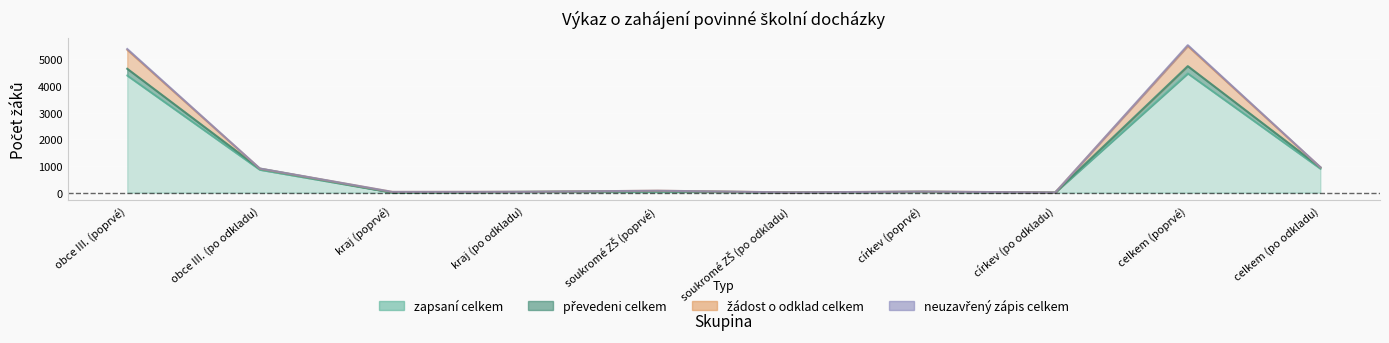

True or false: zapsaní celkem and neuzavřený zápis celkem intersect in this chart.

False